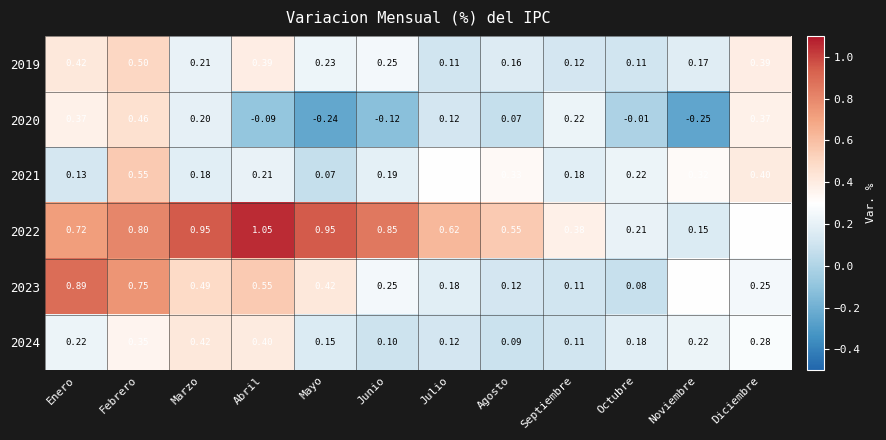

Where is 2021 nearest to the value 0?

Mayo